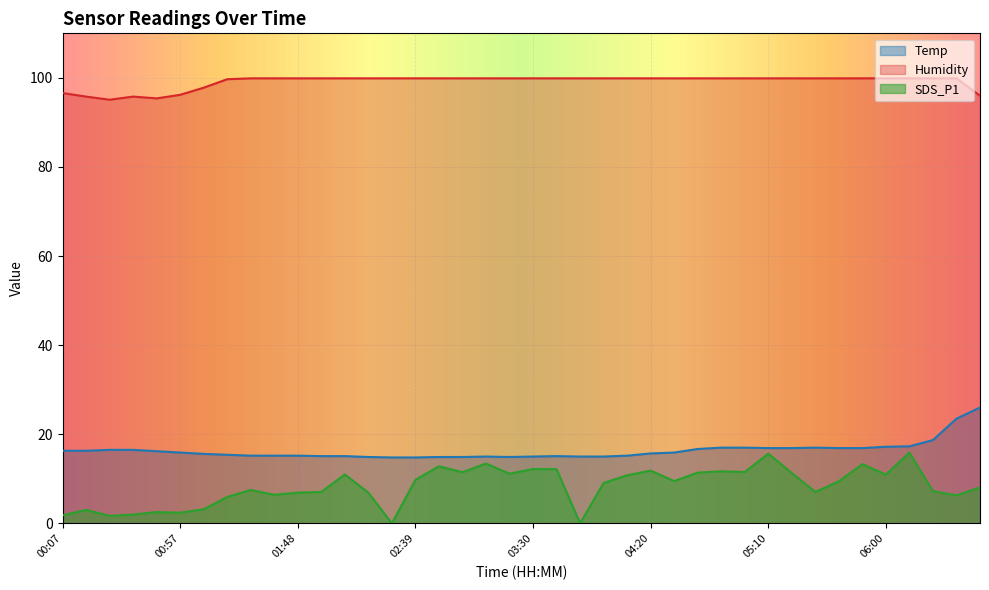

How many data points in SDS_P1 are above 9?

21